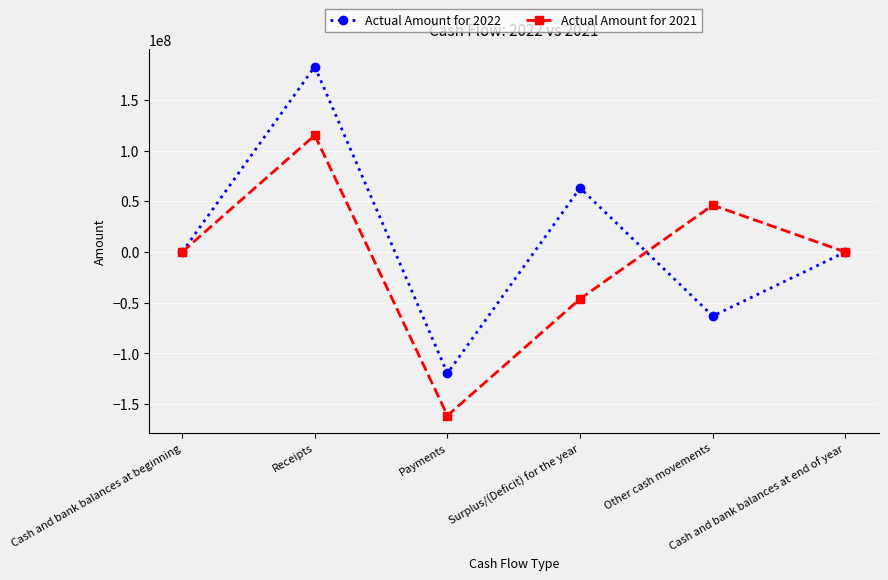

Which series has the largest range (max minus min)?

Actual Amount for 2022